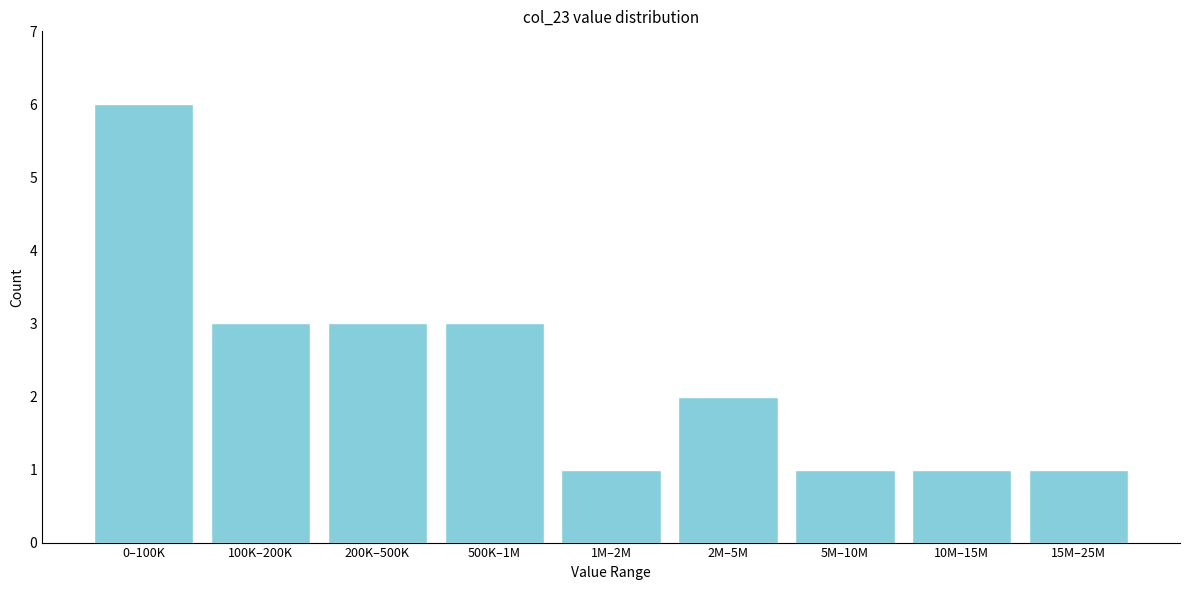

Reading right to left, what are all the values shown in this chart?

15M–25M=1	10M–15M=1	5M–10M=1	2M–5M=2	1M–2M=1	500K–1M=3	200K–500K=3	100K–200K=3	0–100K=6